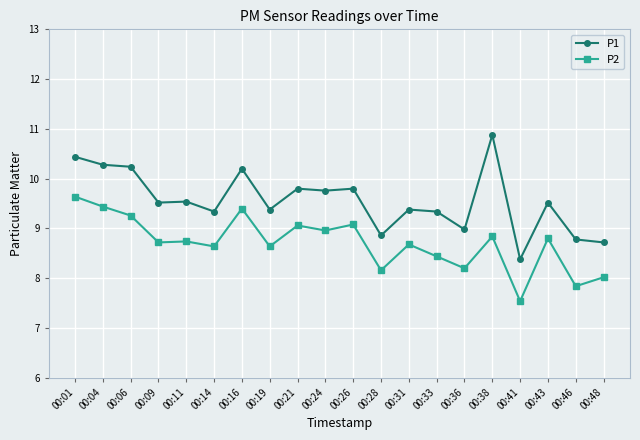

What is the maximum value shown in the chart?

10.9